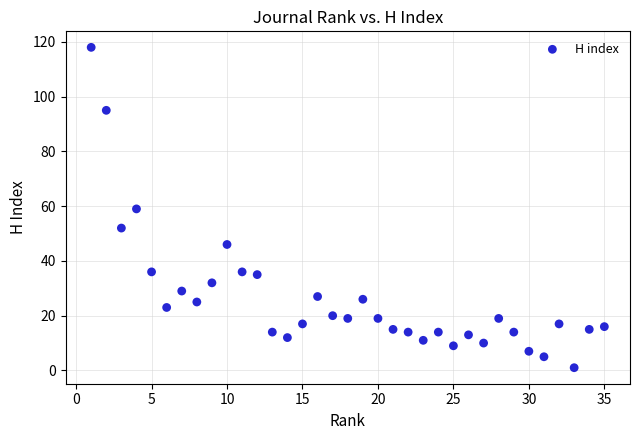

What is the range of Y values (max minus min)?

117